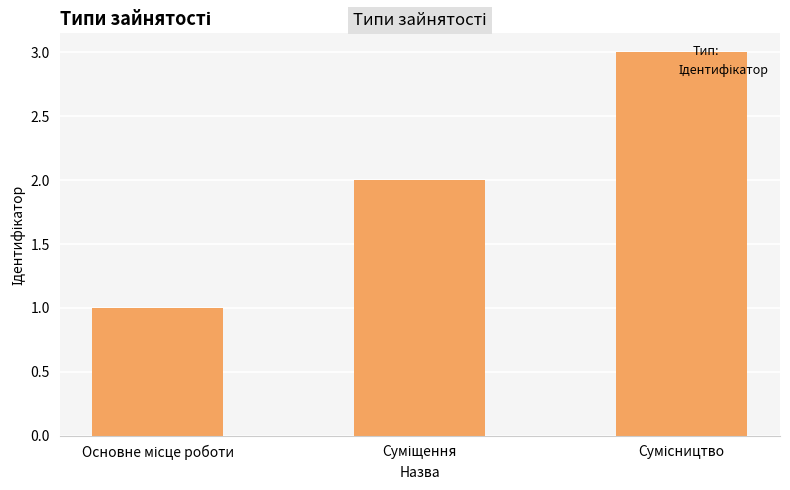

What is the sum of all values?

6